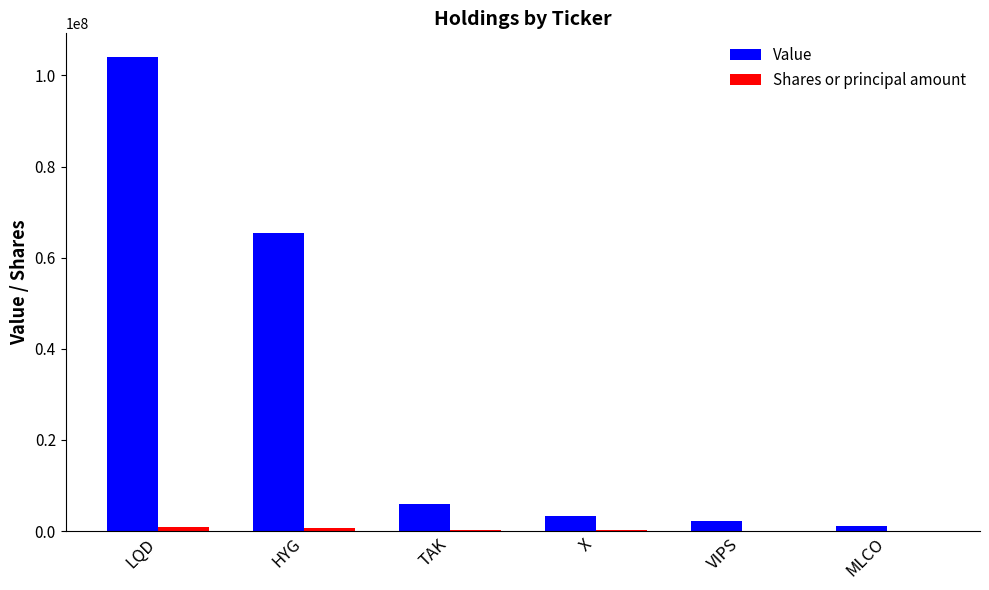

The value of Value at HYG is 21927415. True or false?

False